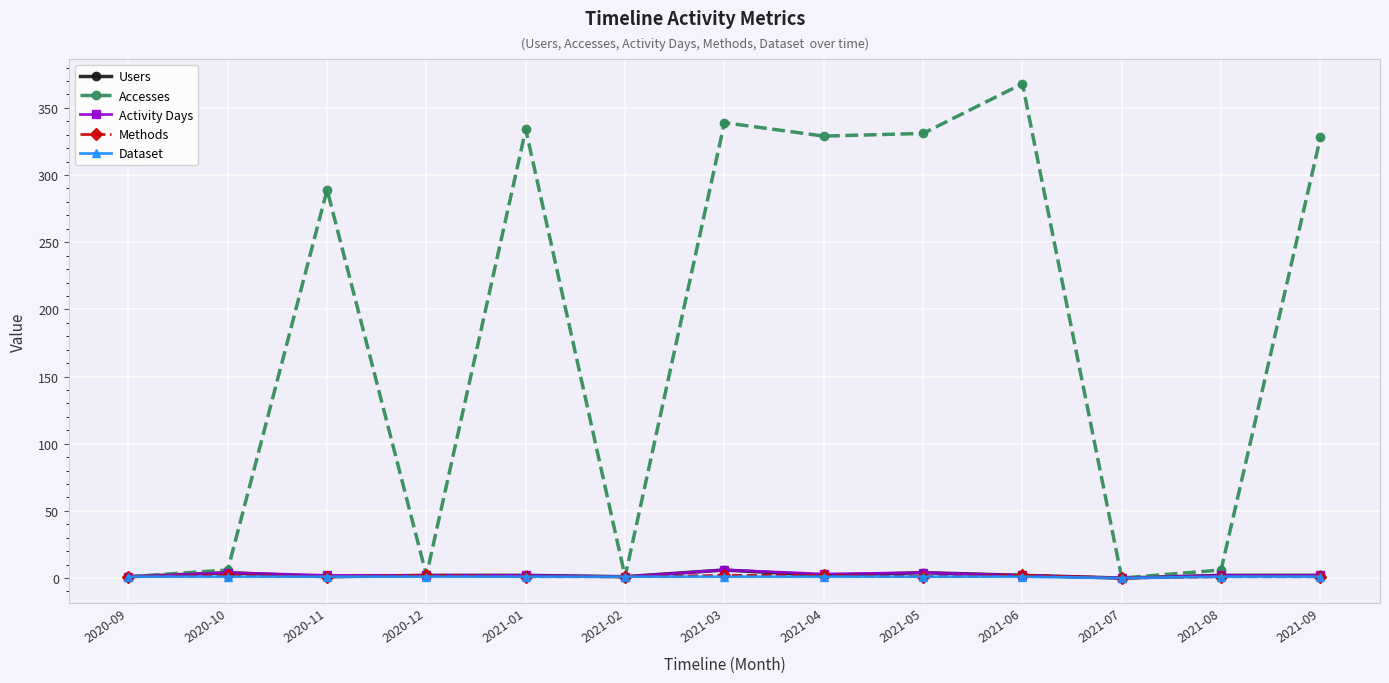

What is the label of the 1st point from the right?

2021-09